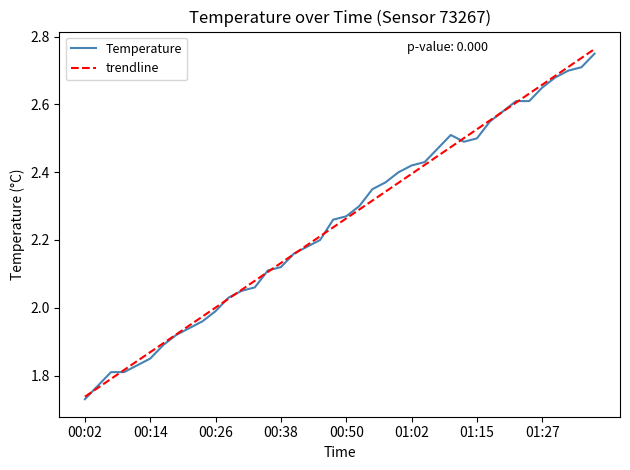

Which series has the largest range (max minus min)?

trendline